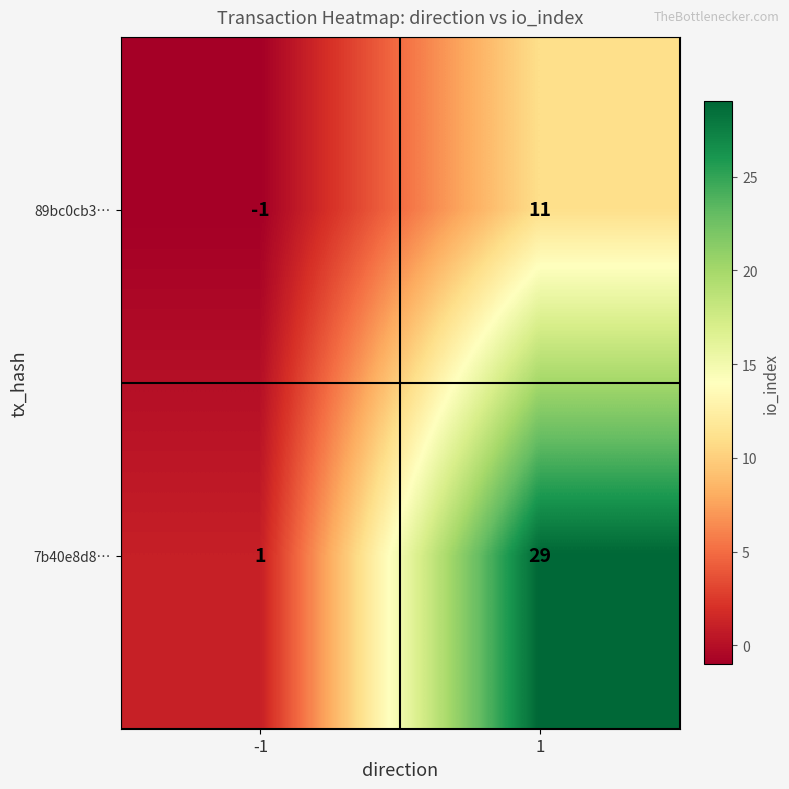

Which series has the largest total across all categories?

7b40e8d8…